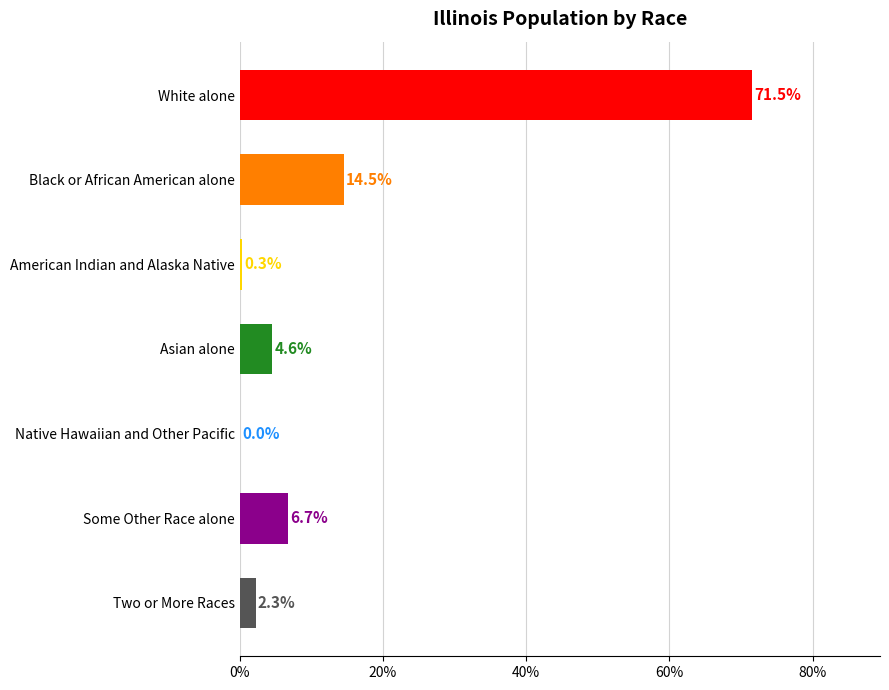

Which has a higher value, Some Other Race alone or American Indian and Alaska Native?

Some Other Race alone